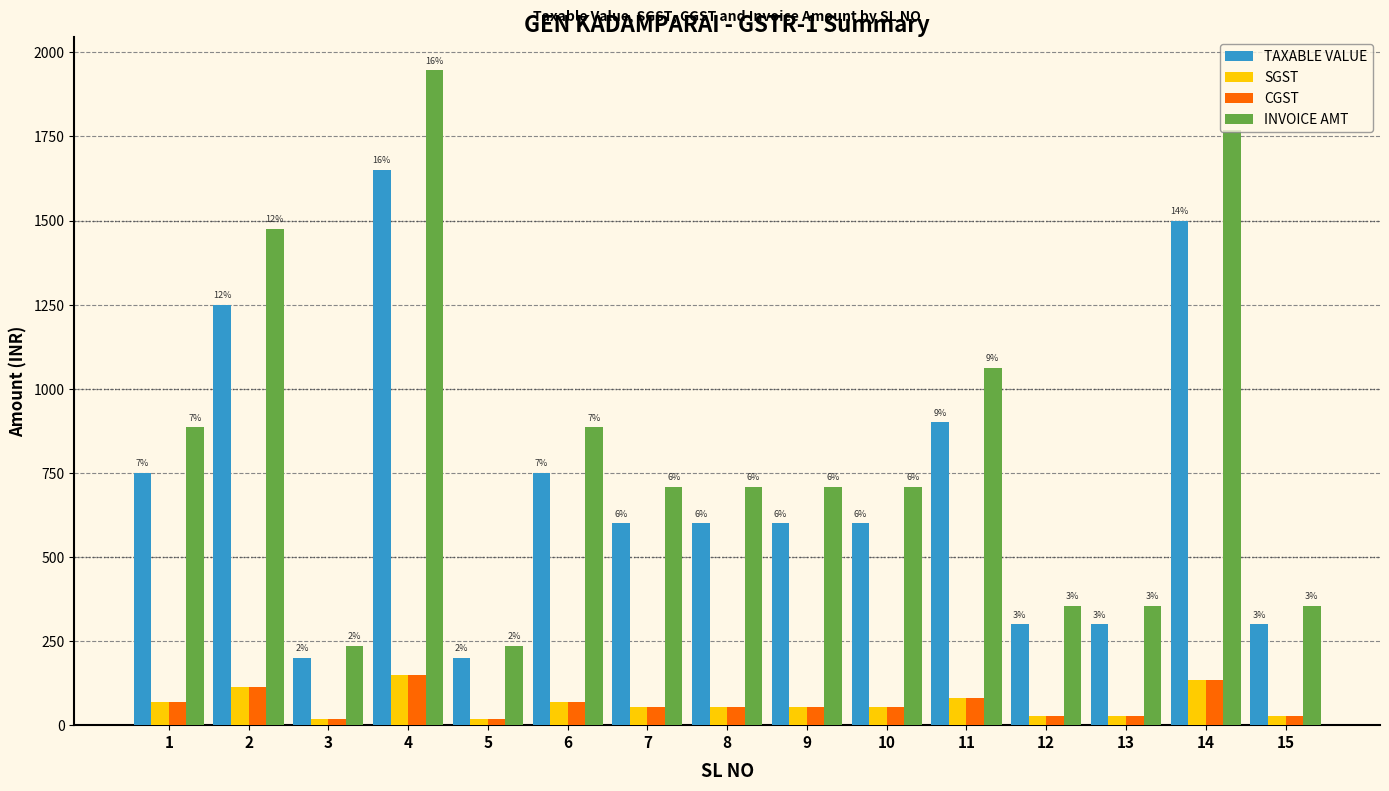

What are all the series names shown in the legend?

TAXABLE VALUE, SGST, CGST, INVOICE AMT